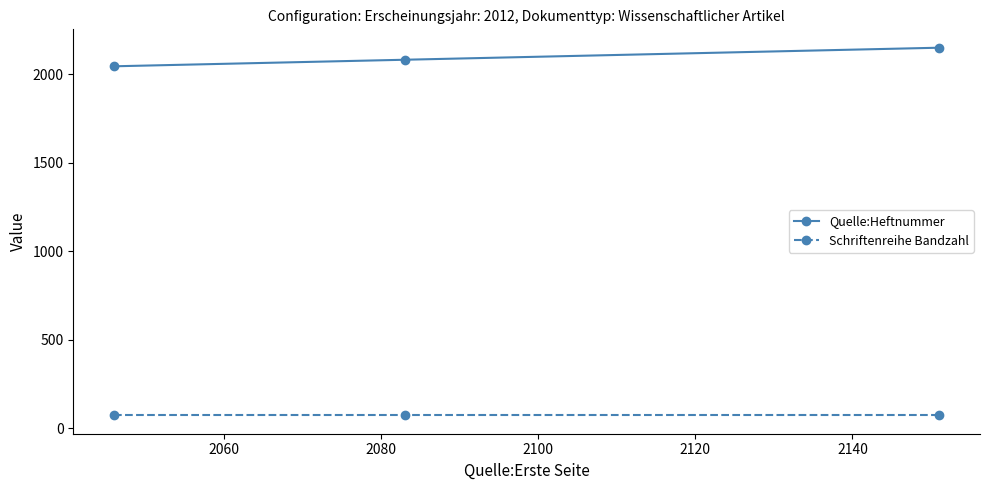

What is the value of the Quelle:Heftnummer point at the 3rd from the left?

2151